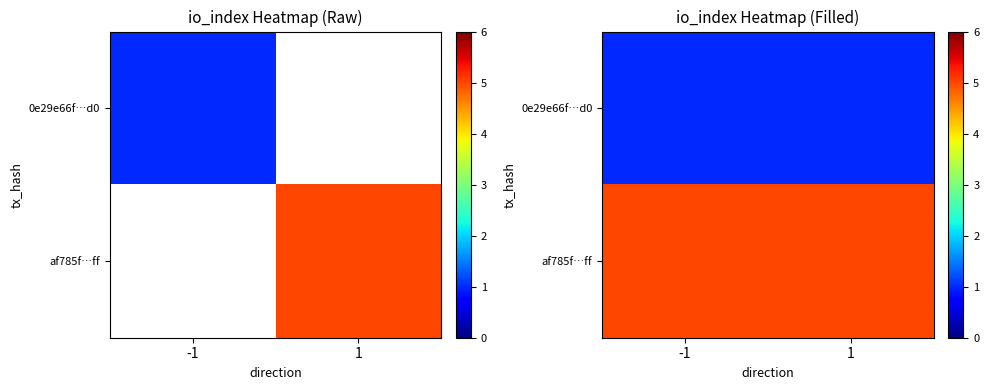

How many series are shown in this chart?

2